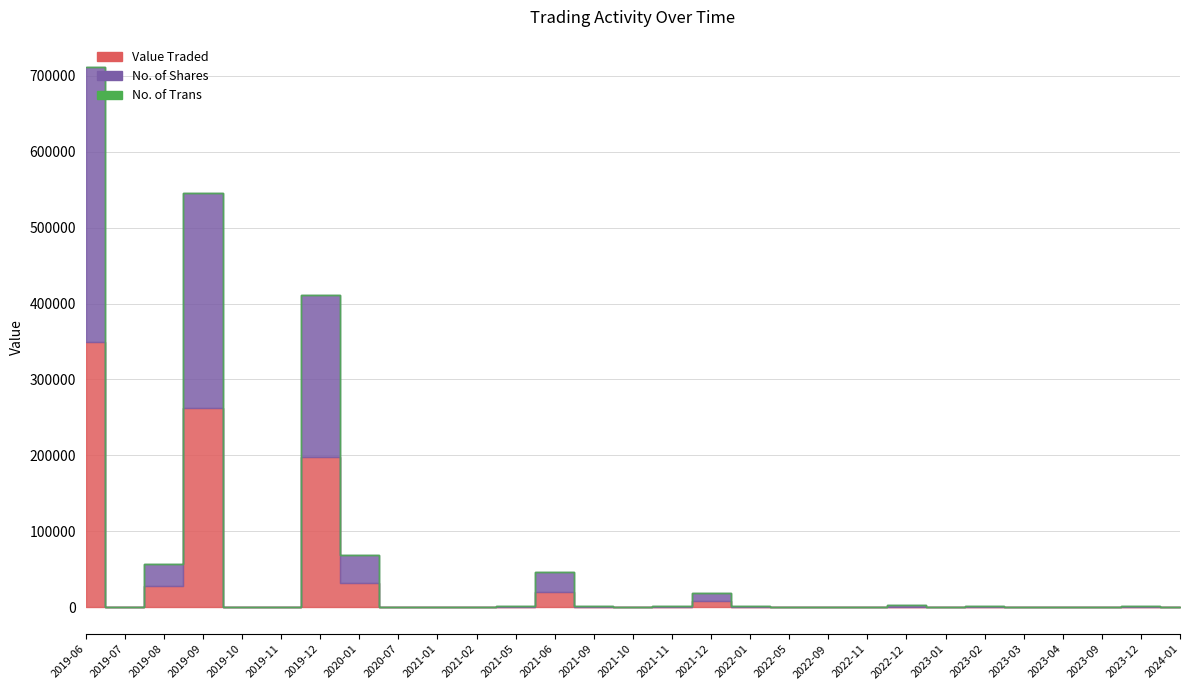

Reading left to right, what are all the values shown in this chart?

Value Traded: 2019-06=349657	2019-07=97	2019-08=27840	2019-09=262639	2019-10=0	2019-11=0	2019-12=198281	2020-01=32220	2020-07=230	2021-01=163	2021-02=93	2021-05=445	2021-06=20541	2021-09=563	2021-10=178	2021-11=384	2021-12=7760	2022-01=548	2022-05=39	2022-09=60	2022-11=143	2022-12=713	2023-01=30	2023-02=513	2023-03=57	2023-04=48	2023-09=13	2023-12=382	2024-01=72
No. of Shares: 2019-06=362570	2019-07=100	2019-08=29000	2019-09=282750	2019-10=0	2019-11=0	2019-12=213200	2020-01=36200	2020-07=250	2021-01=185	2021-02=100	2021-05=500	2021-06=25350	2021-09=750	2021-10=250	2021-11=575	2021-12=11375	2022-01=800	2022-05=60	2022-09=100	2022-11=266	2022-12=1432	2023-01=71	2023-02=1250	2023-03=139	2023-04=122	2023-09=33	2023-12=1033	2024-01=201
No. of Trans: 2019-06=8	2019-07=1	2019-08=2	2019-09=6	2019-10=0	2019-11=0	2019-12=6	2020-01=3	2020-07=1	2021-01=3	2021-02=1	2021-05=3	2021-06=8	2021-09=3	2021-10=1	2021-11=7	2021-12=11	2022-01=3	2022-05=2	2022-09=1	2022-11=3	2022-12=7	2023-01=3	2023-02=4	2023-03=2	2023-04=1	2023-09=1	2023-12=3	2024-01=2